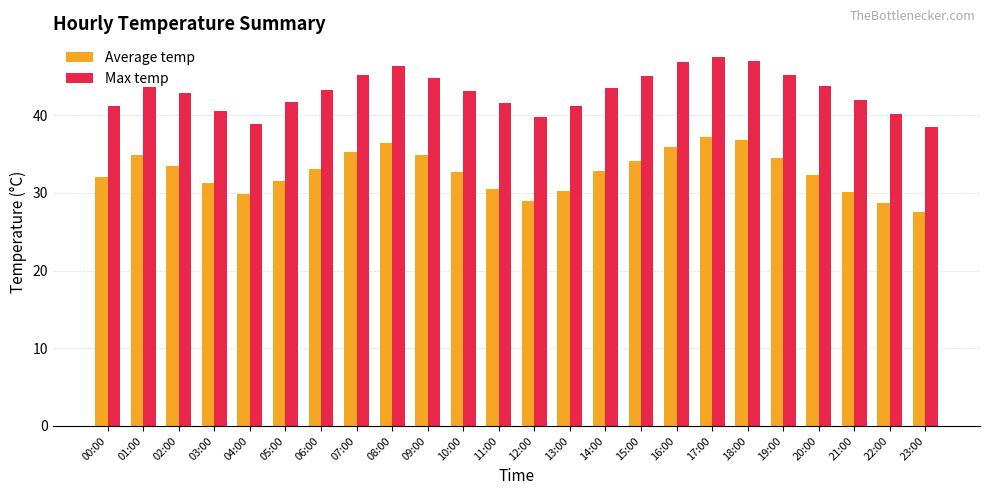

At how many categories does at least one series exceed 27?

24